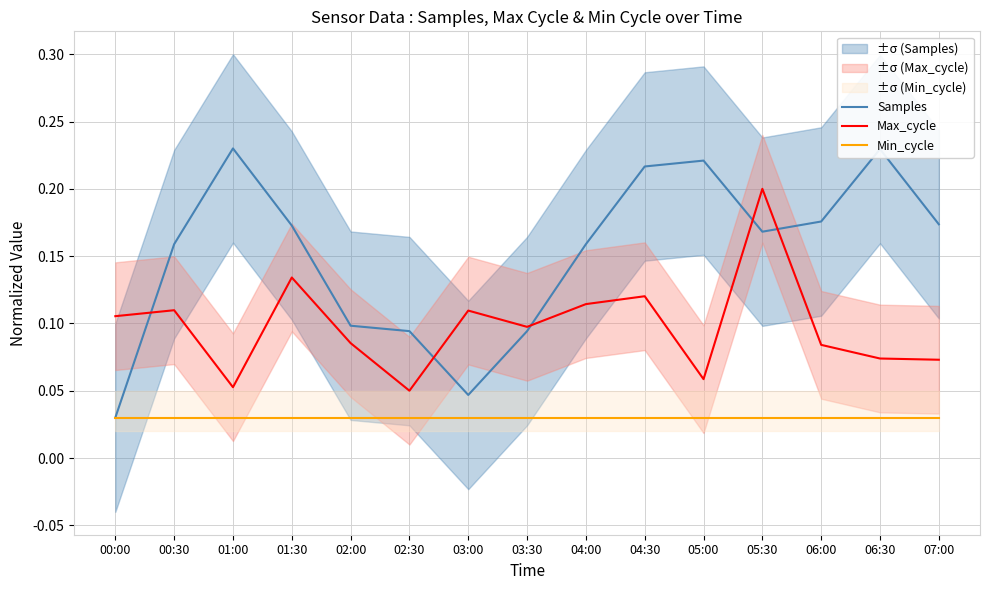

Rank the categories by Max_cycle value from highest to lowest.

05:30, 01:30, 04:30, 04:00, 00:30, 03:00, 00:00, 03:30, 02:00, 06:00, 06:30, 07:00, 05:00, 01:00, 02:30